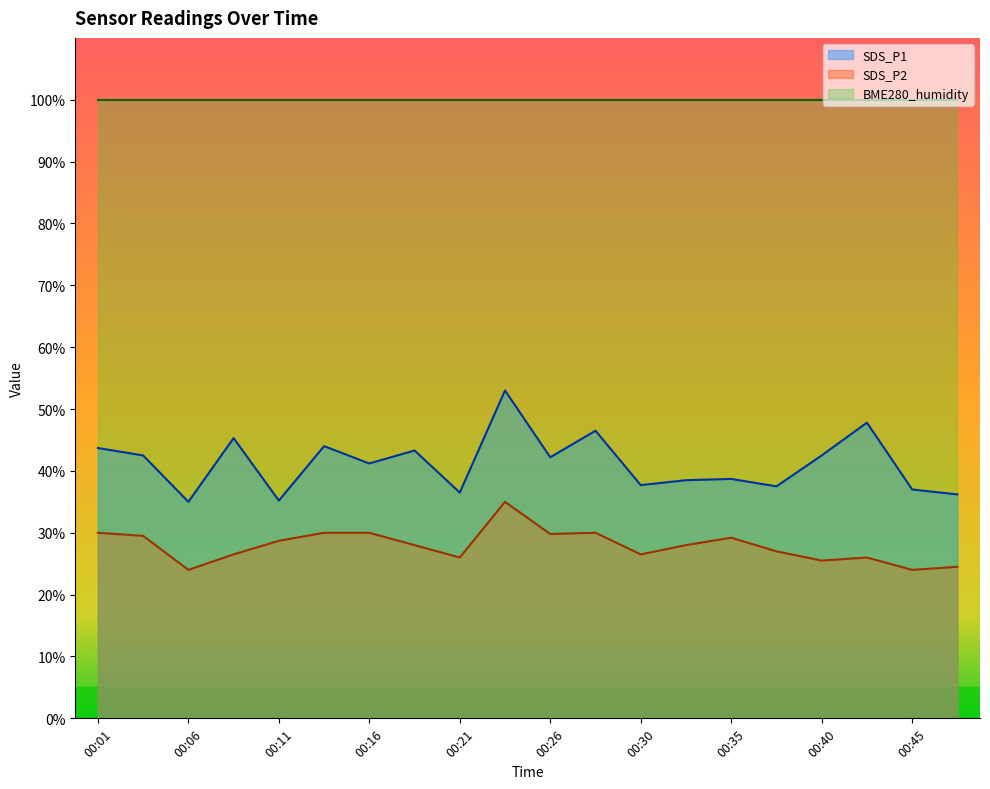

What is the maximum value shown in the chart?

100.0